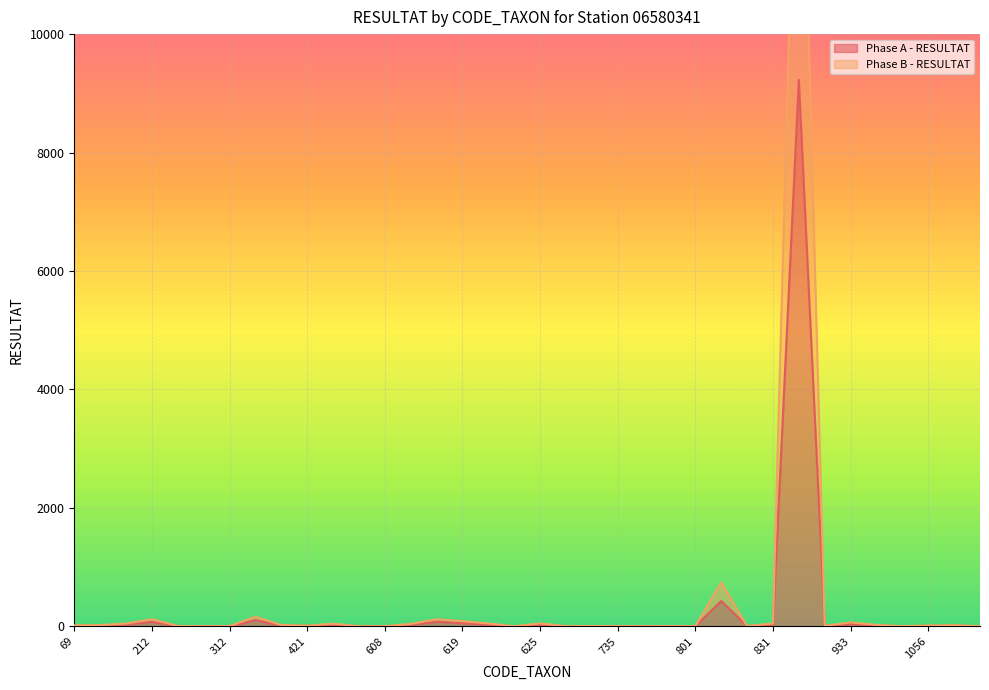

List the series in order of their peak value, highest first.

Phase B - RESULTAT, Phase A - RESULTAT